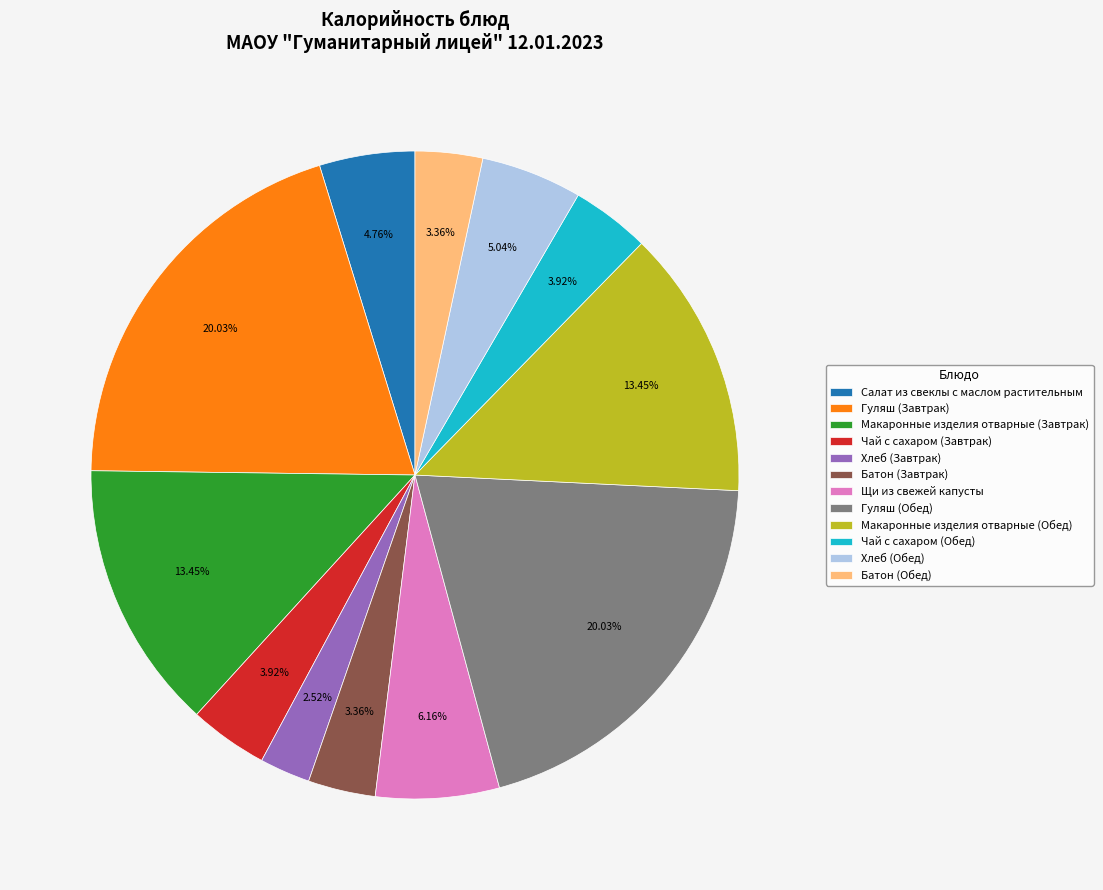

To the nearest percent, what is the difference between the Хлеб (Обед) and Хлеб (Завтрак) slice percentages?

3%